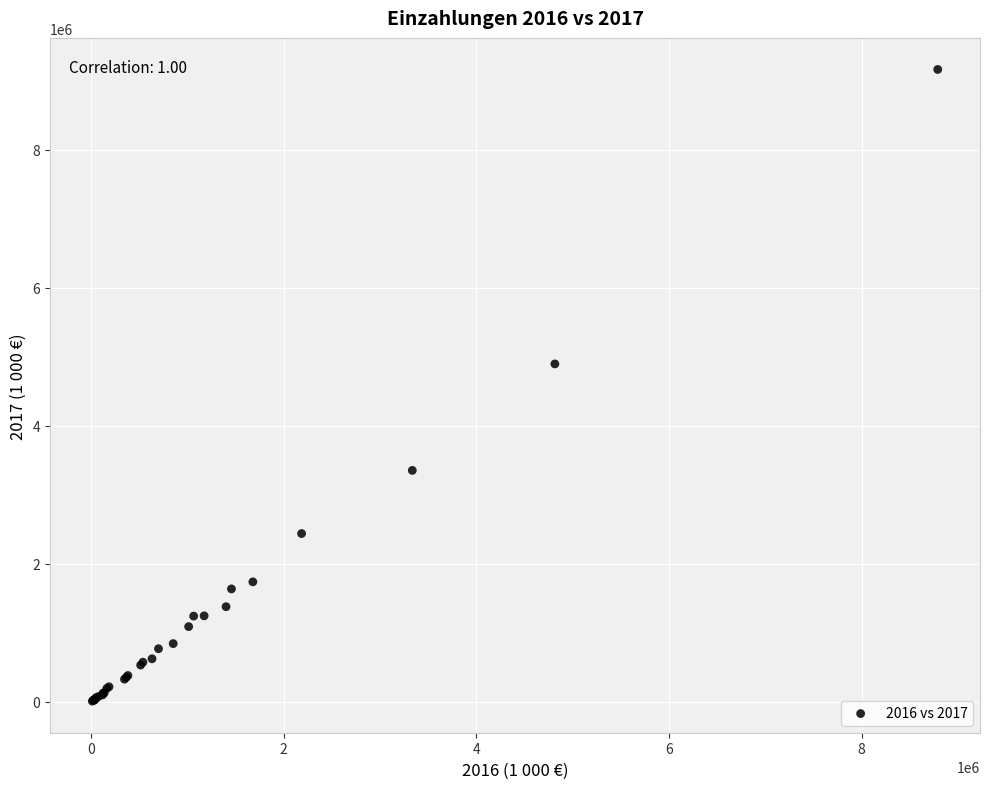

What Y value in the scatter plot is closest to 4585302?

4895024.0